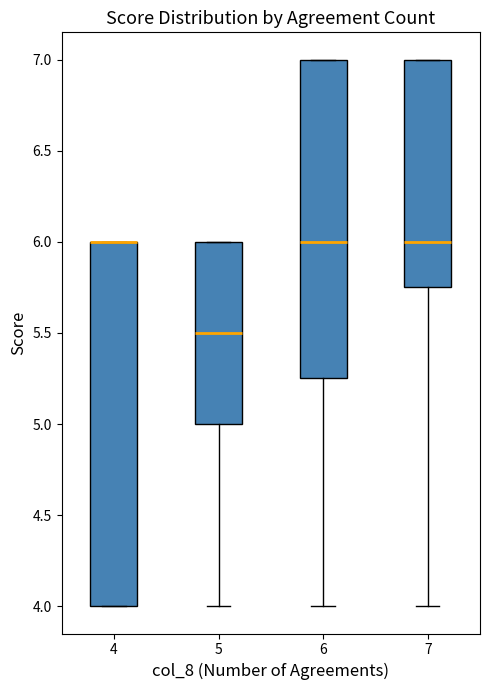

Which box is the tallest, from its lower edge to its upper edge?

4